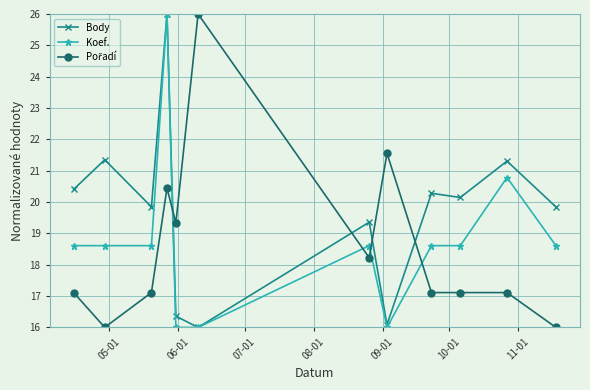

What is the greatest value displayed?

26.0